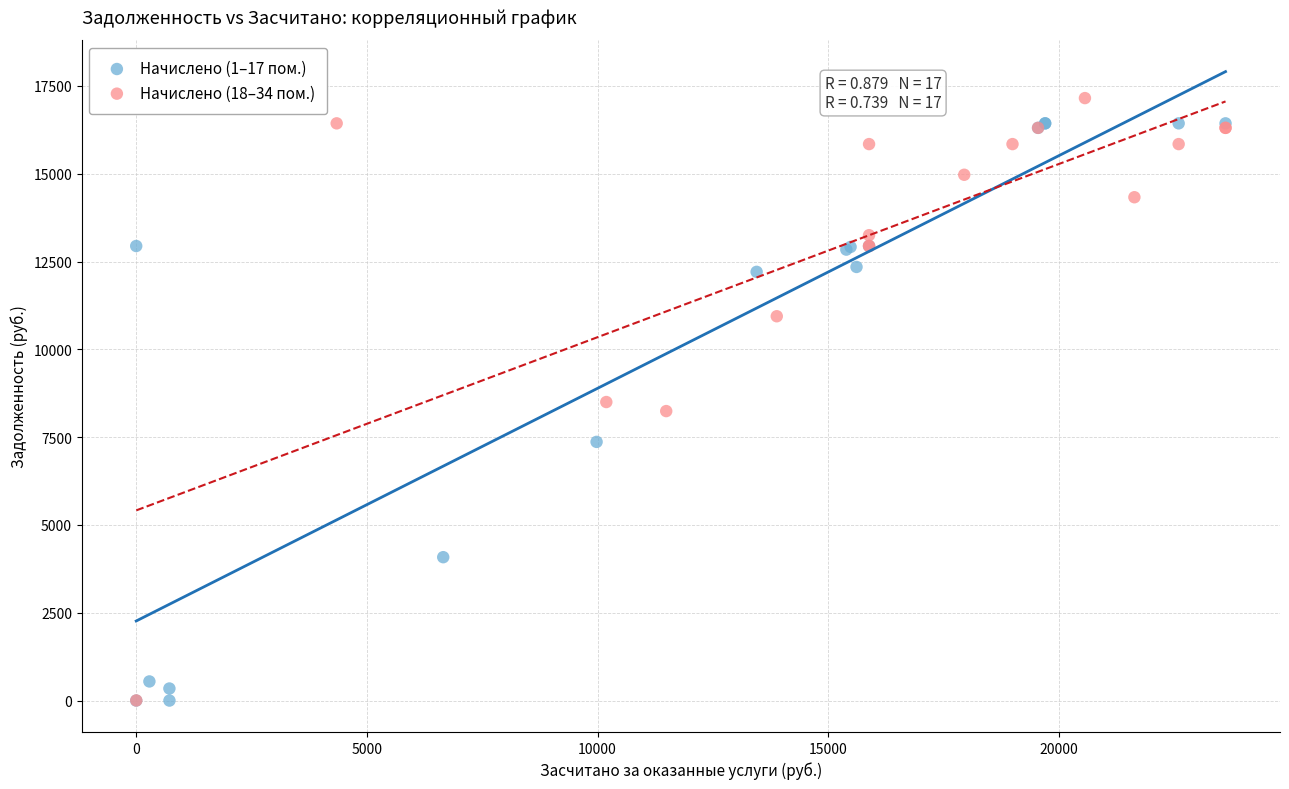

Which series has the largest Y range (max minus min)?

Начислено (18–34 пом.)